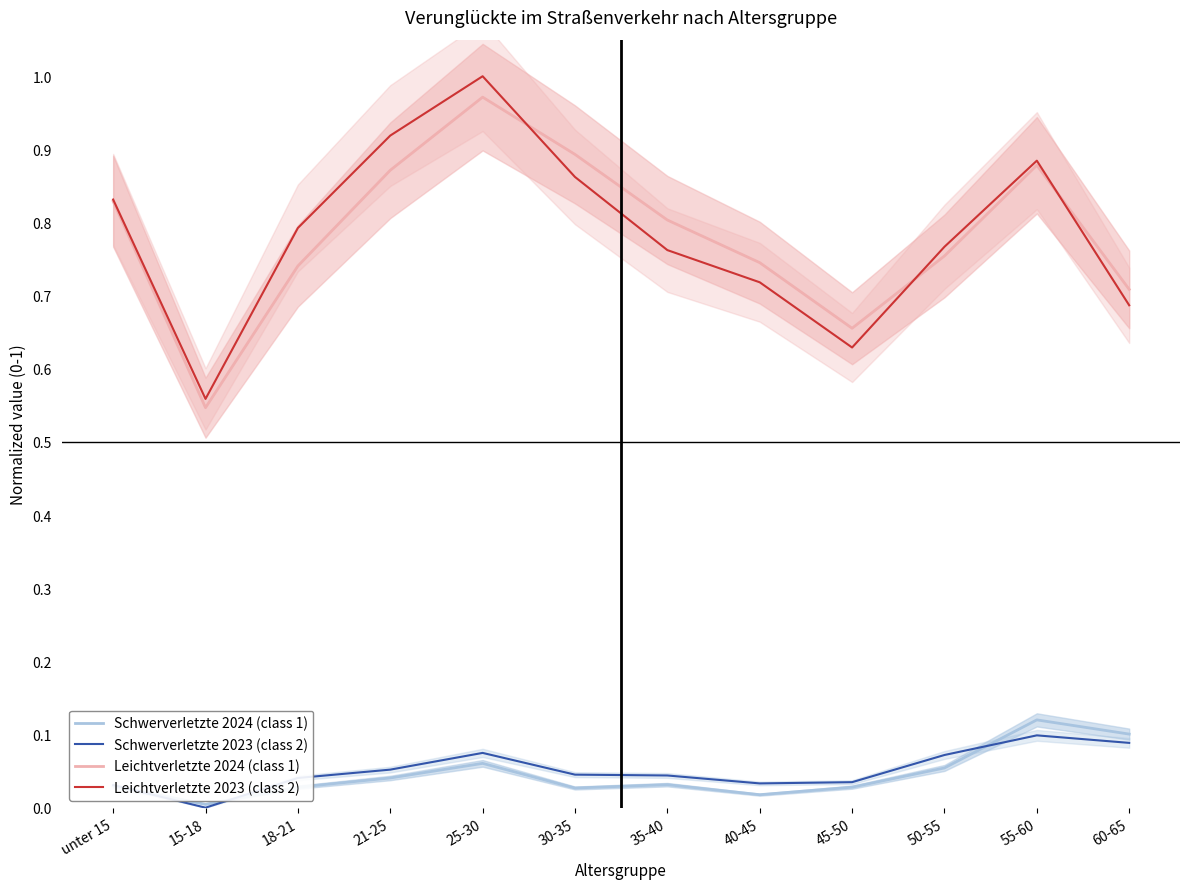

What is the maximum value for Schwerverletzte 2023 (class 2)?

0.1